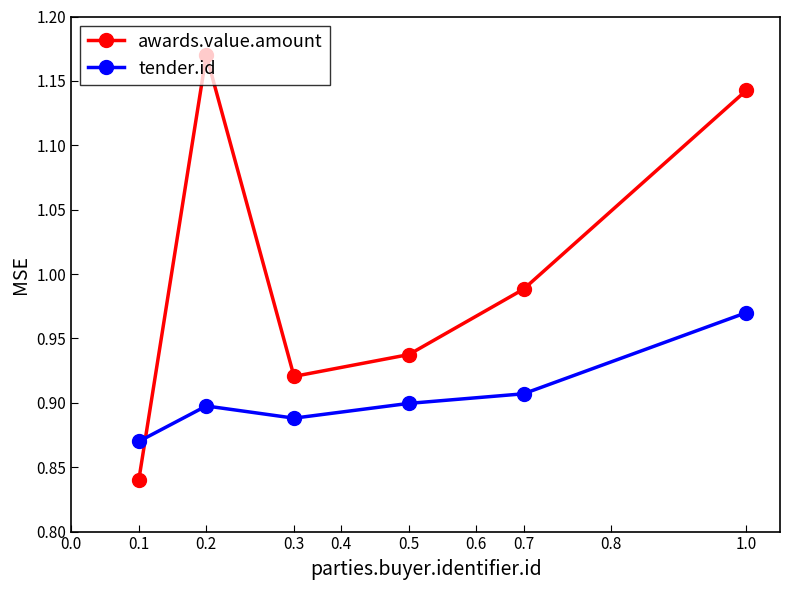

How many interior local peaks does the tender.id series have?

1